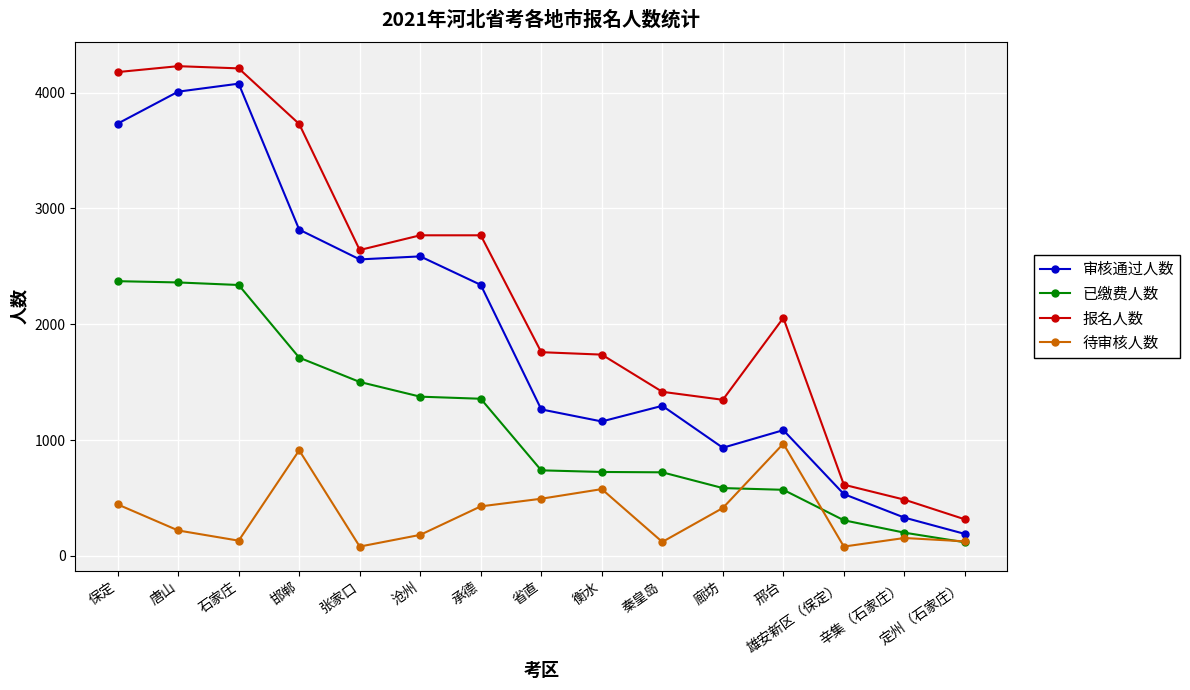

Is this an area chart (filled region under the line)?

No